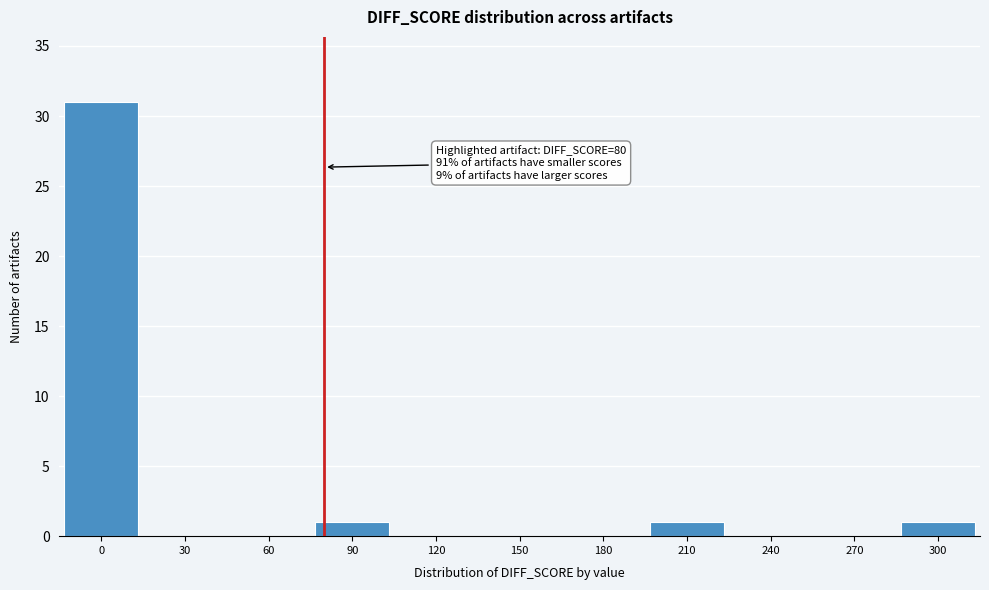

Which range on the x-axis has the tallest bar?

-15 to 15